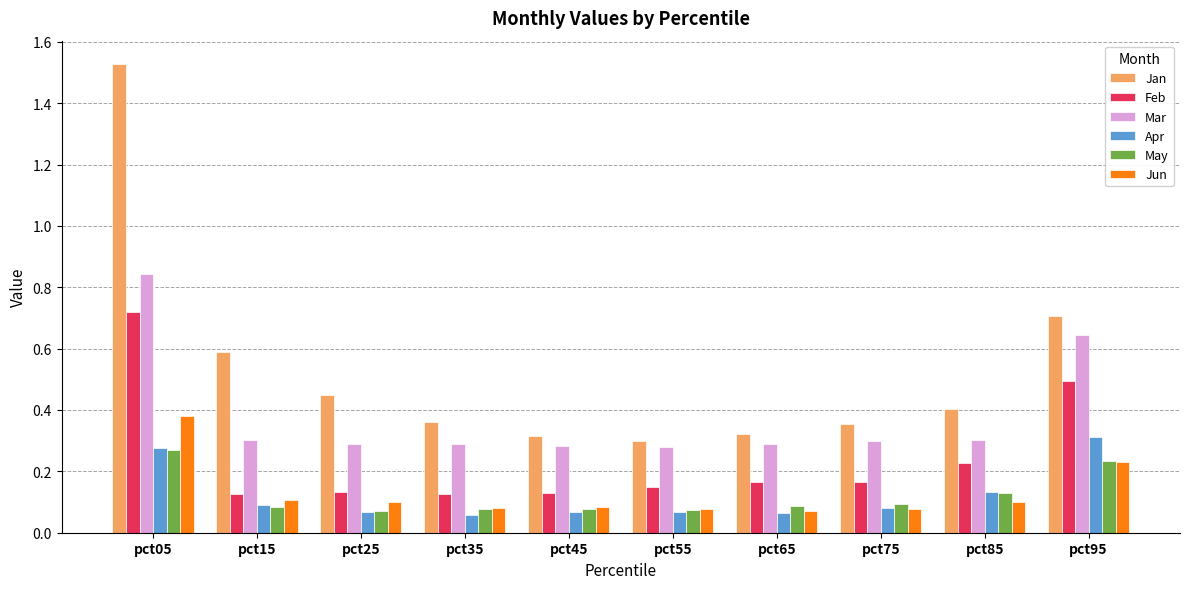

Is it true that Apr equals 0.2 at pct05?

False